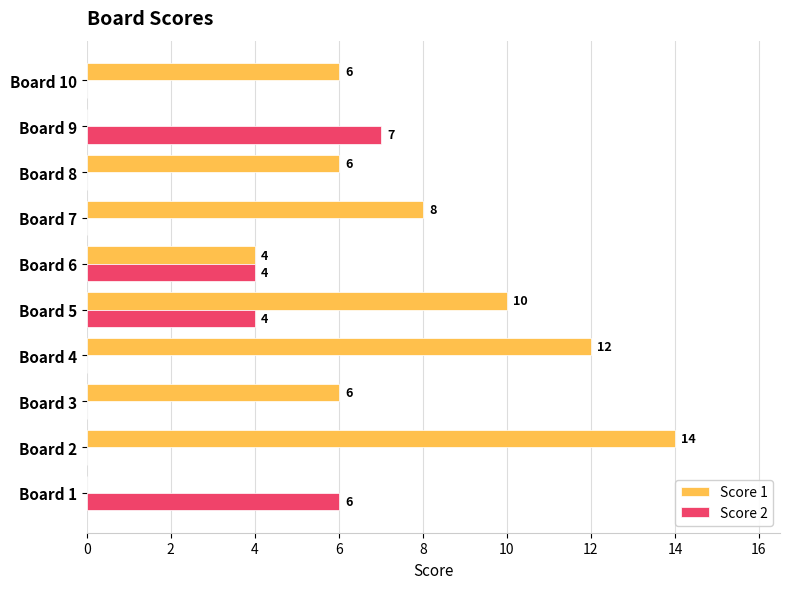

Is the value of Score 2 at Board 9 greater than the value of Score 1 at Board 10?

Yes